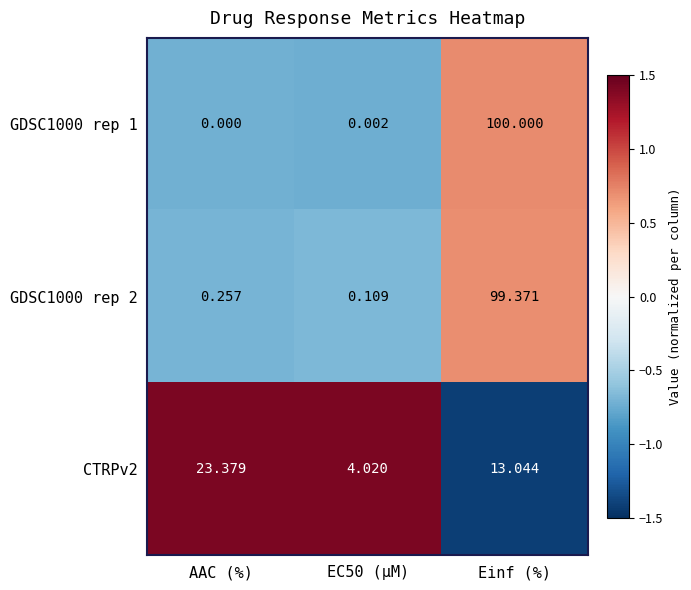

How many distinct data groups are displayed?

3